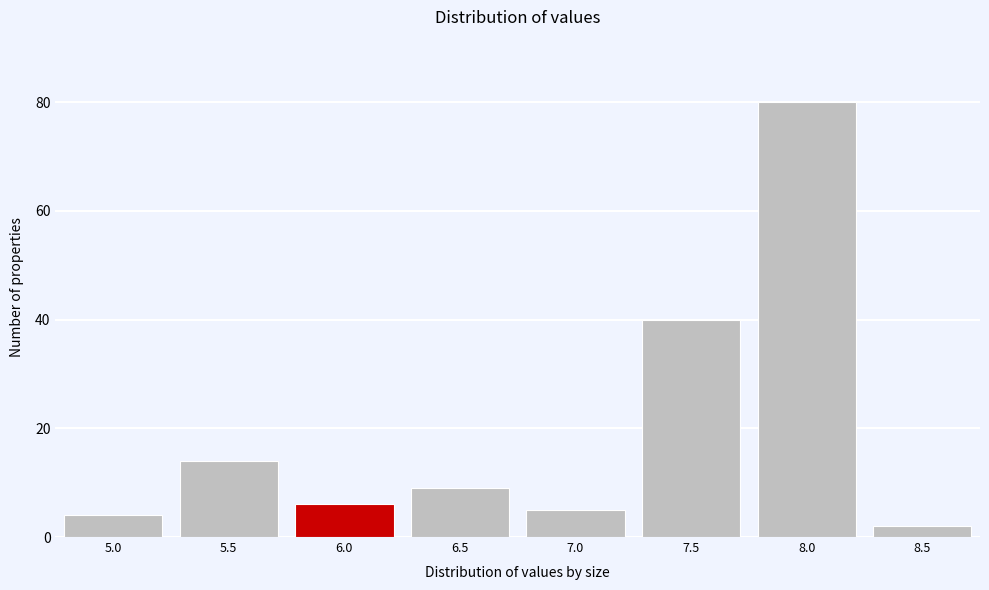

Reading left to right, extract all data points from this chart.

4	14	6	9	5	40	80	2